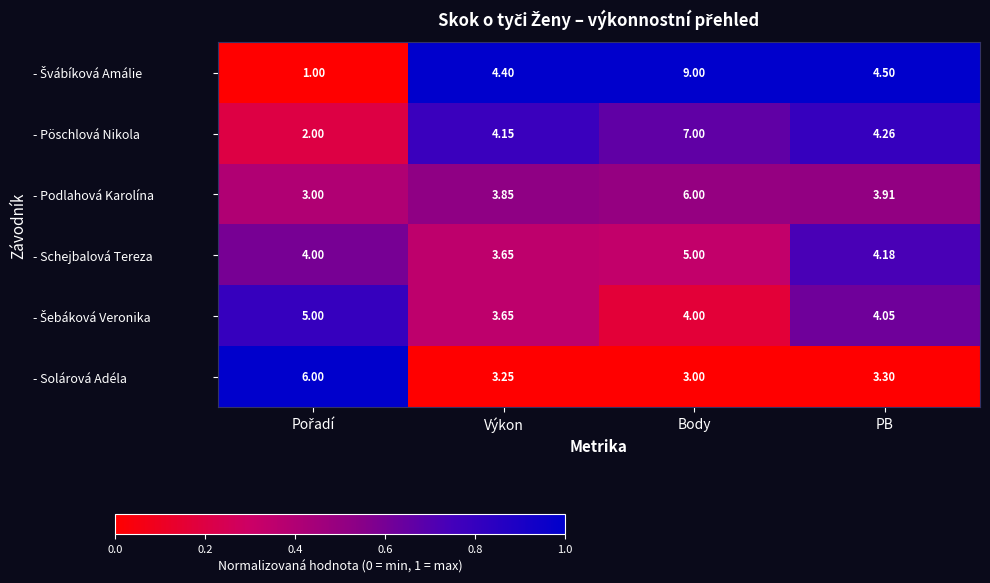

At which category is the sum across all series the highest?

Body